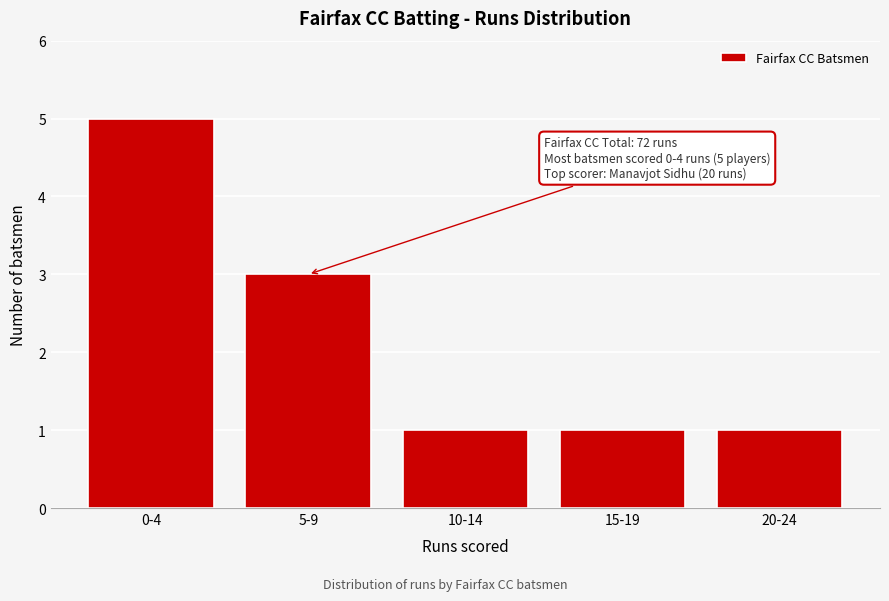

Reading left to right, what are all the values shown in this chart?

5	3	1	1	1